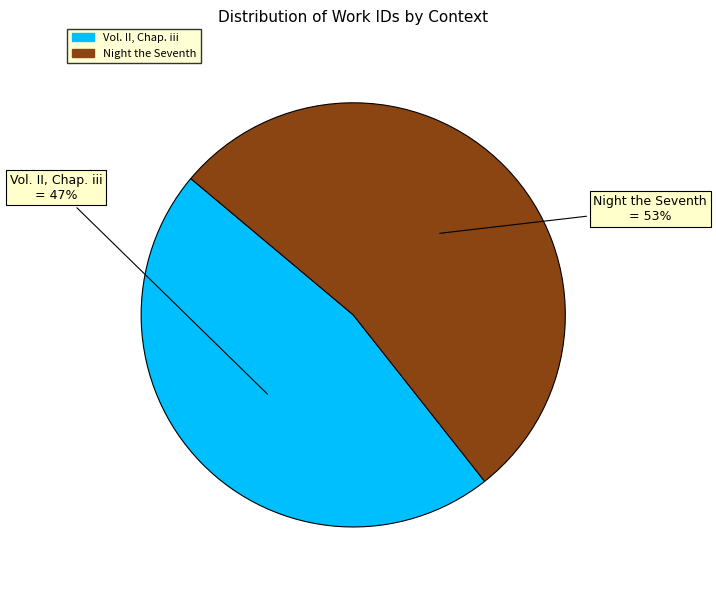

Which category has the smallest portion of the pie?

Vol. II, Chap. iii